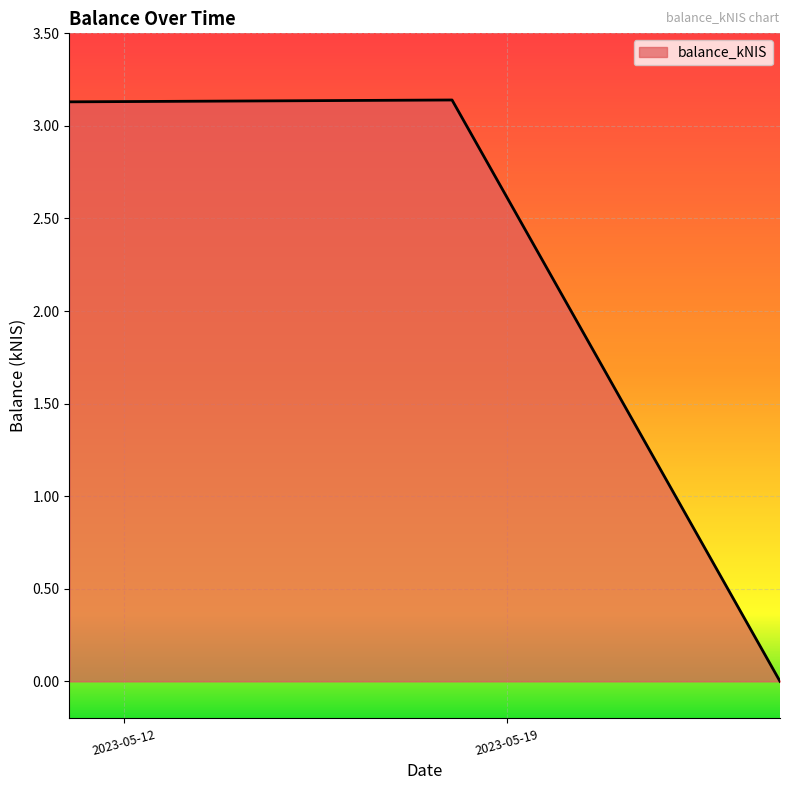

What is the average value?

2.1